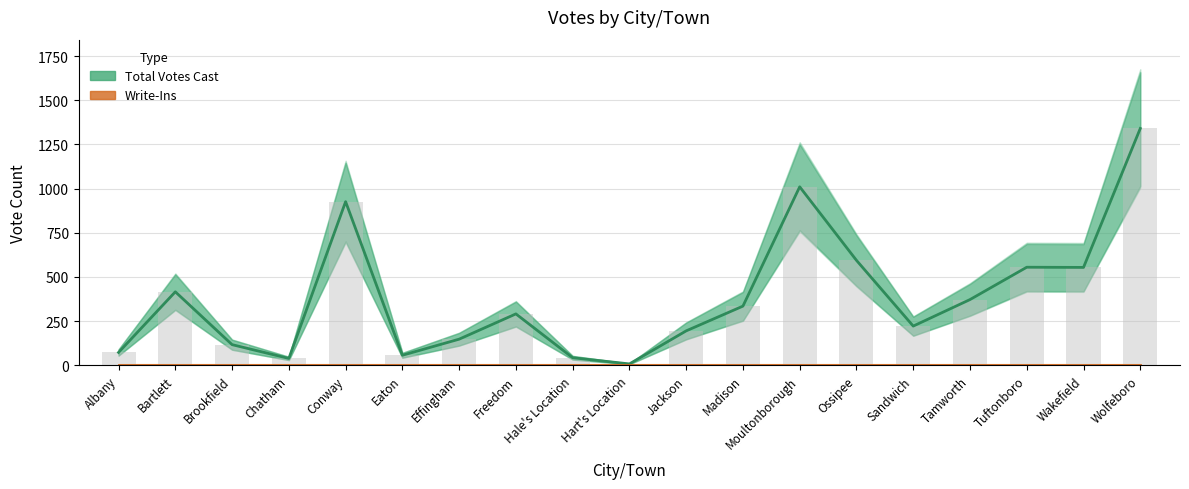

The value of Total Votes Cast at Brookfield is 117. True or false?

True